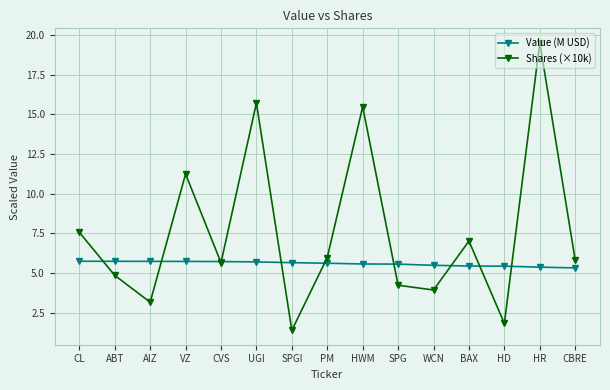

What is the value of the Shares (×10k) point at the 7th from the left?

1.4